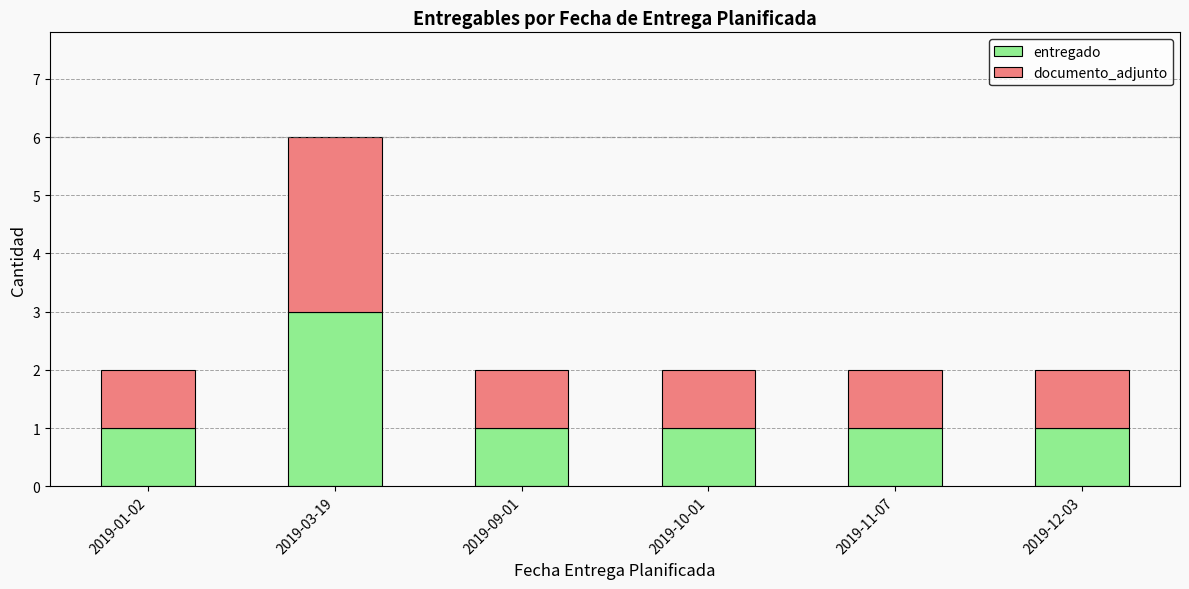

What value does the entregado series have at 2019-10-01?

1